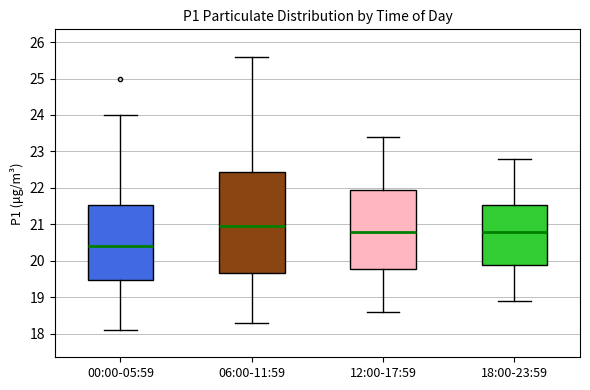

Reading left to right, transcribe this box plot: for each box, give where its median line is, the range the box spans, and where its two whiskers end, as read against the y-axis. The values are not printed on the chart, so give them approximately, as read against the axis.

00:00-05:59: median 20.4, box 19.5 to 21.5, whiskers 18.1 to 24.0
06:00-11:59: median 21.0, box 19.7 to 22.4, whiskers 18.3 to 25.6
12:00-17:59: median 20.8, box 19.8 to 22.0, whiskers 18.6 to 23.4
18:00-23:59: median 20.8, box 19.9 to 21.5, whiskers 18.9 to 22.8